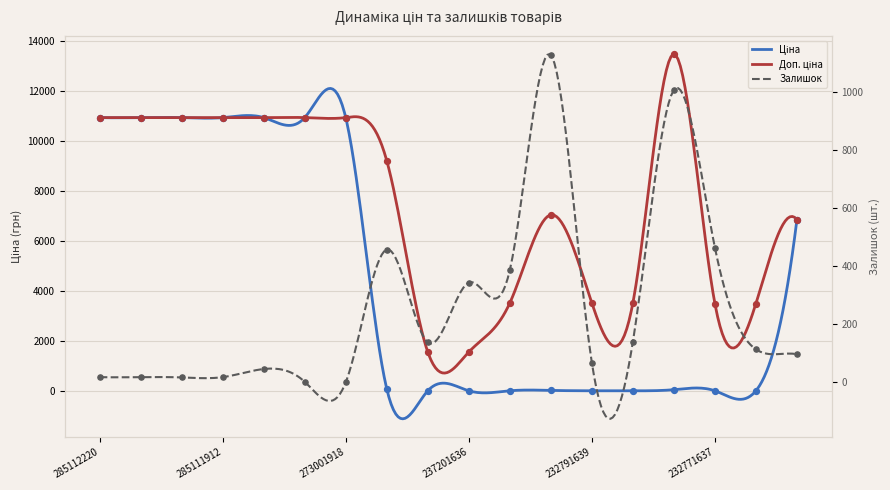

What are all the series names shown in the legend?

Ціна, Доп. ціна, Залишок